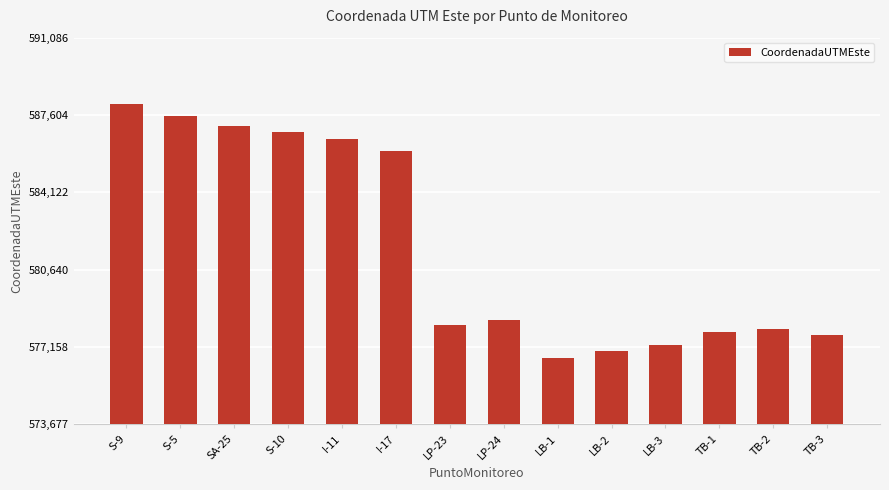

Is it true that the value at LB-1 is 797943?

False